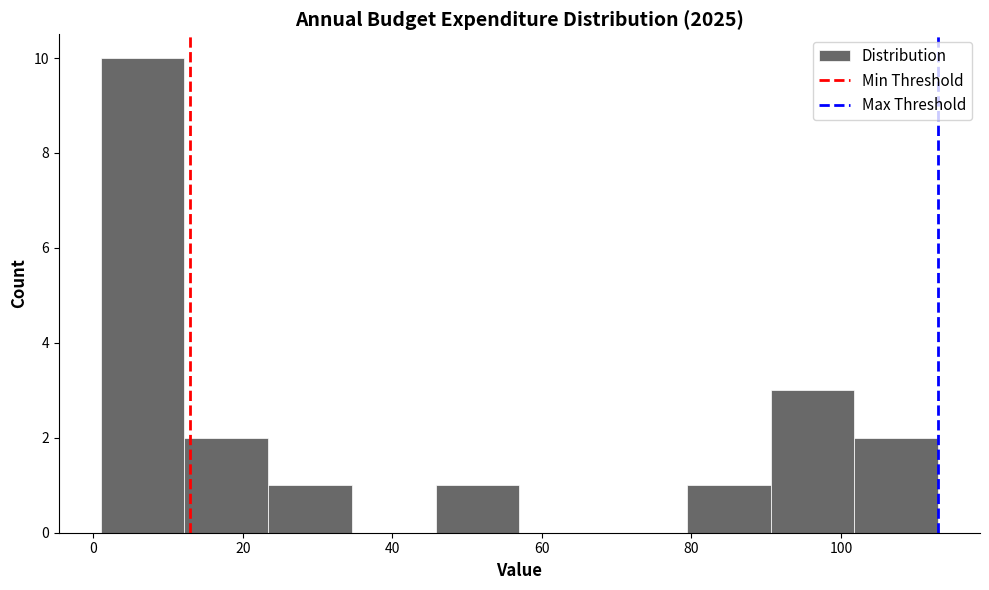

Reading left to right, list every bar in this chart as the range it spans on the x-axis followed by its height. Neither the bar edges nor the heights are printed on the chart, so give them approximately, as read against the axes.

1.0 to 12.2: 10
12.2 to 23.4: 2
23.4 to 34.6: 1
34.6 to 45.8: 0
45.8 to 57.0: 1
57.0 to 68.2: 0
68.2 to 79.4: 0
79.4 to 90.6: 1
90.6 to 101.8: 3
101.8 to 113.0: 2